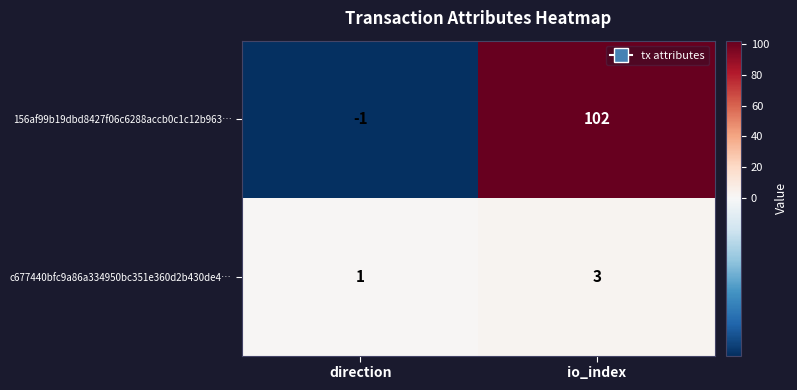

What is the sum of the 156af99b19dbd8427f06c6288accb0c1c12b963… values at direction and io_index?

101